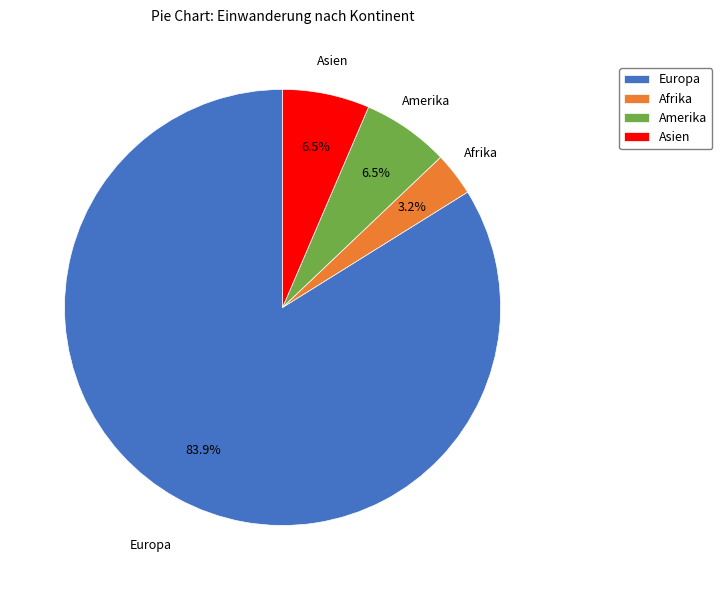

Is there any slice that represents more than half of the pie?

Yes